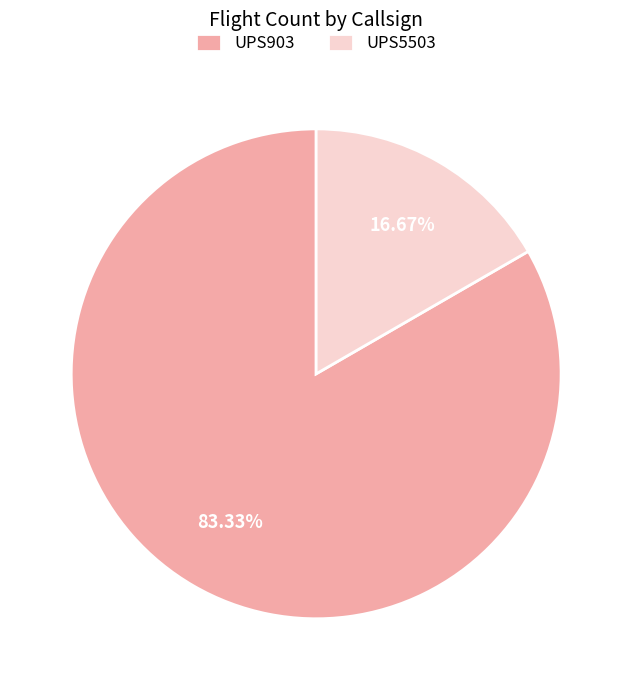

Which category accounts for the majority?

UPS903